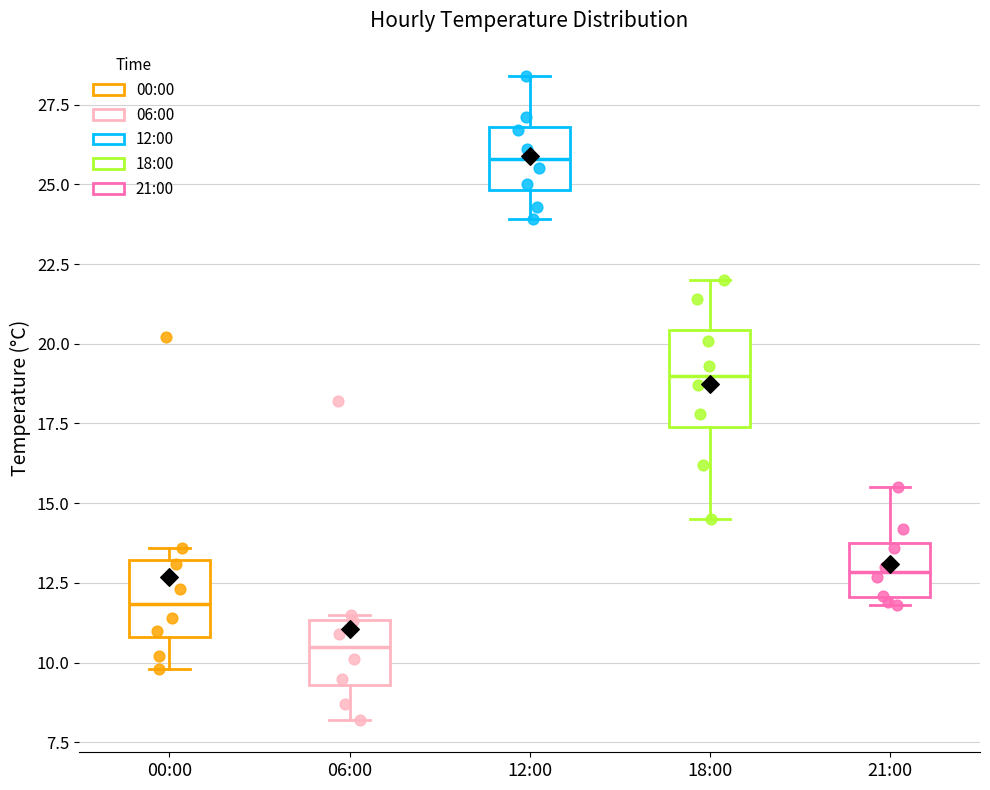

Which box has the highest median line?

12:00